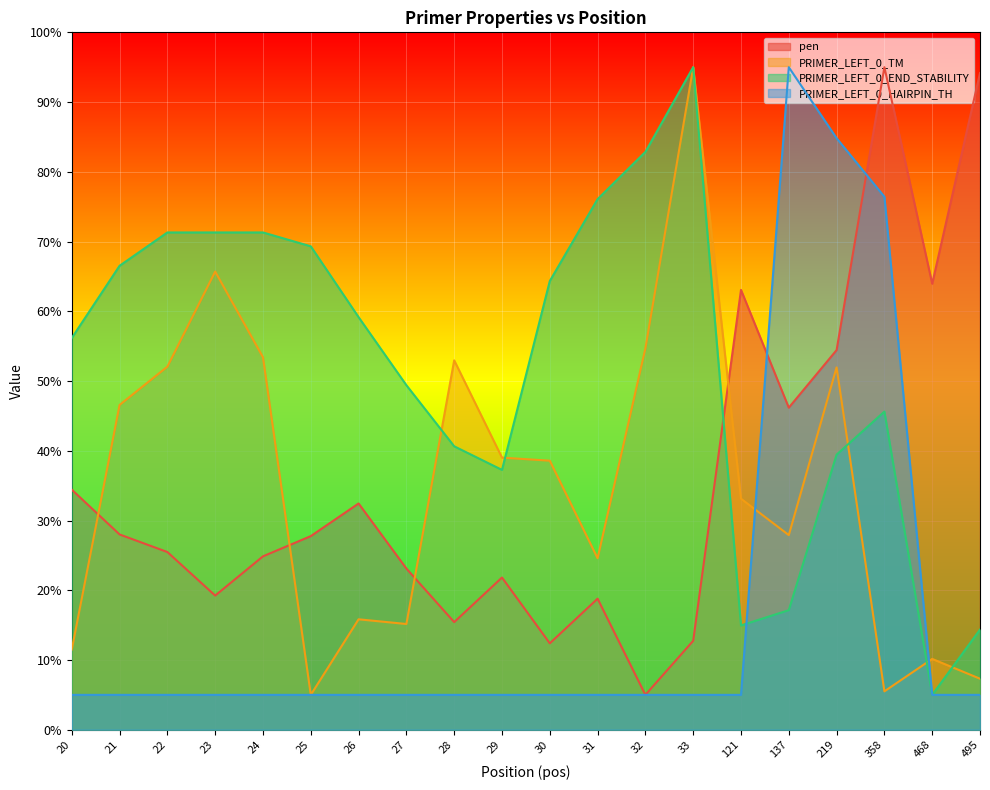

How many intersections are there between PRIMER_LEFT_0_HAIRPIN_TH and pen?

2